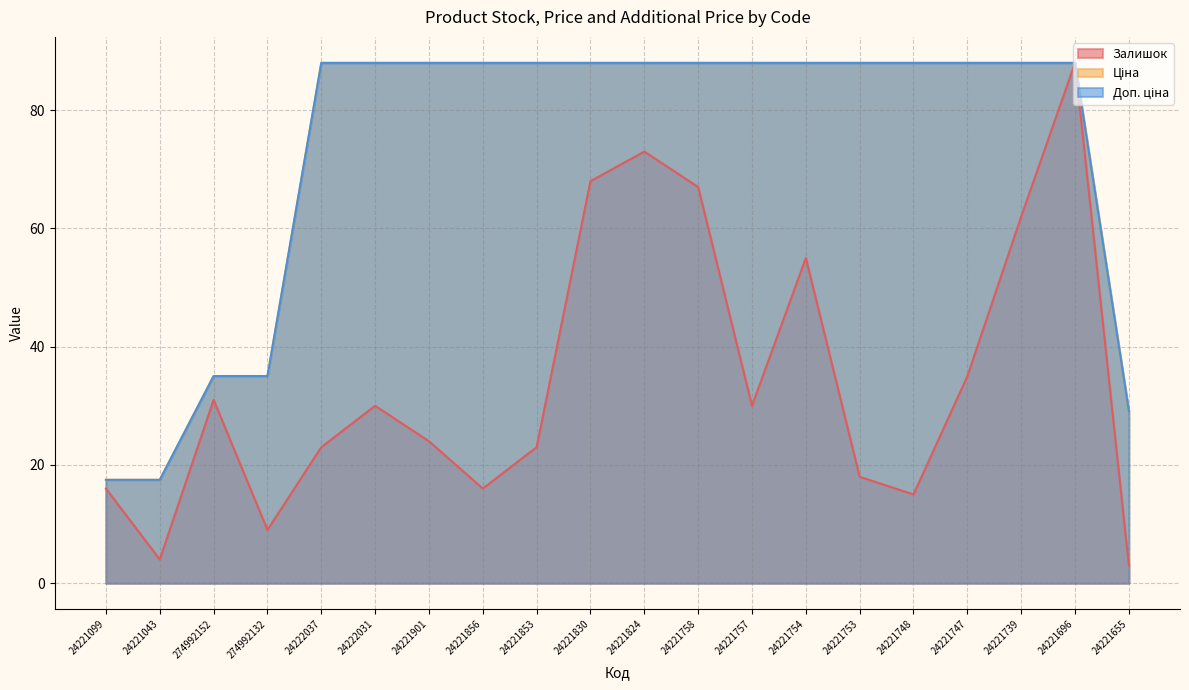

True or false: Ціна and Залишок intersect in this chart.

False